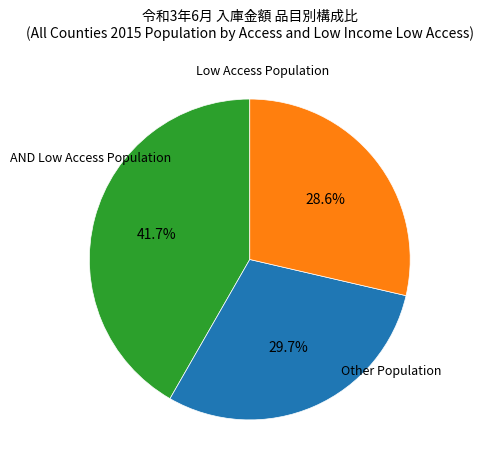

Is there any slice that represents more than half of the pie?

No